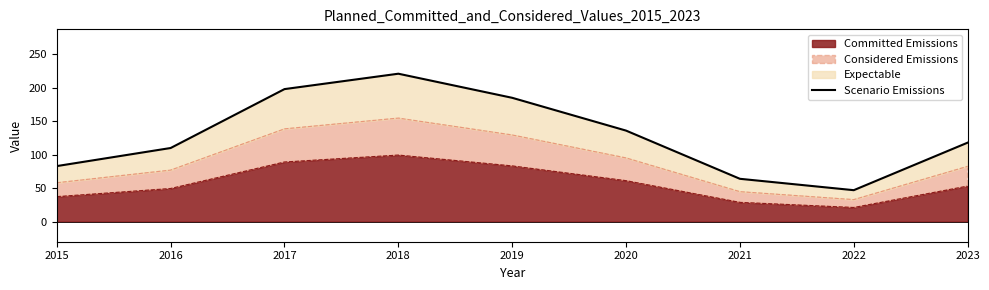

What is the sum of the values at 2017 and 2019?

383